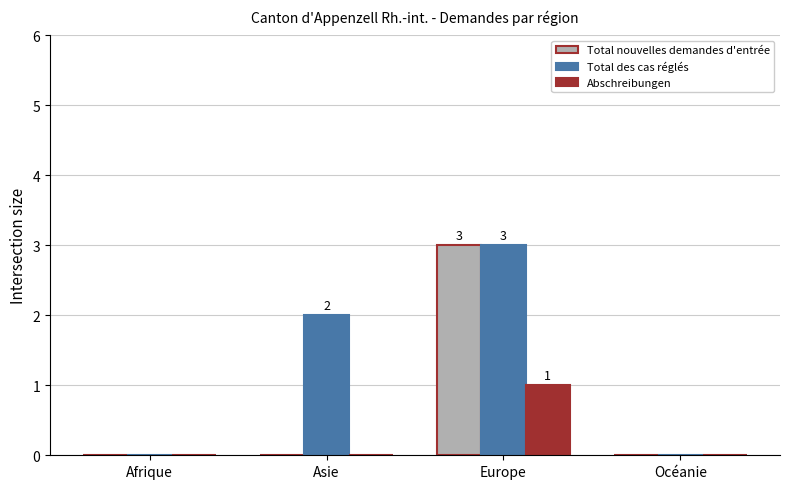

What are all the series names shown in the legend?

Total nouvelles demandes d'entrée, Total des cas réglés, Abschreibungen